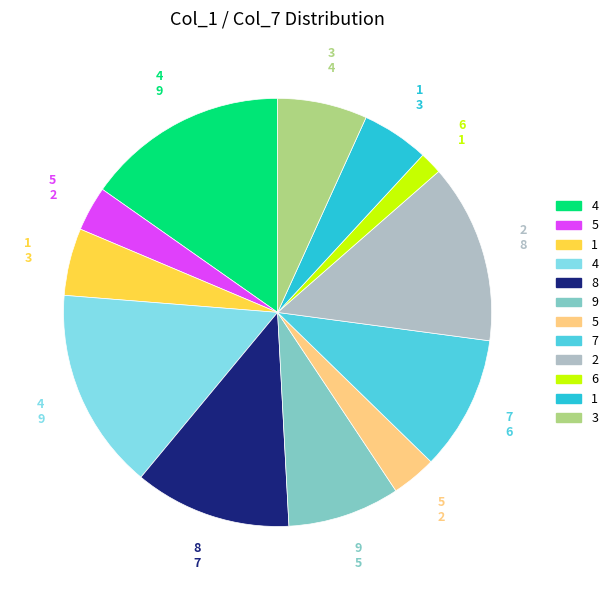

Does any single category account for the majority?

No